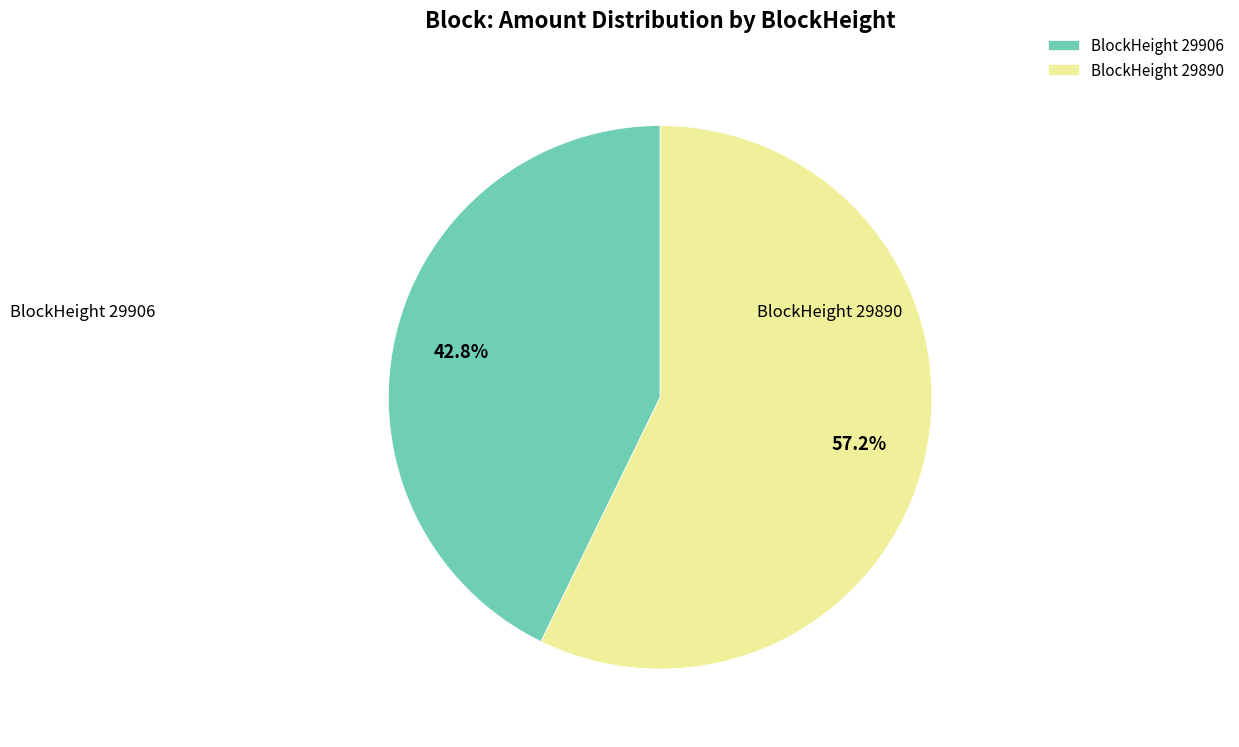

What is the majority slice?

BlockHeight 29890